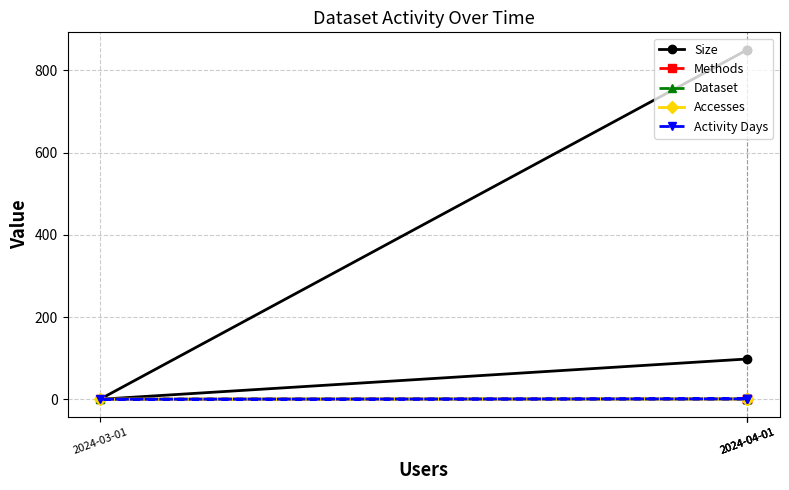

Count the number of data series in this chart.

5